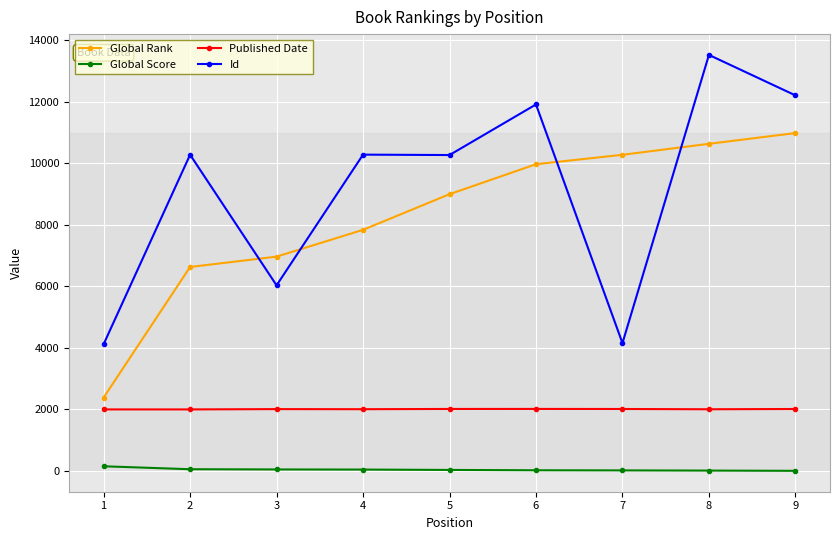

What is the highest value of the Published Date series?

2016